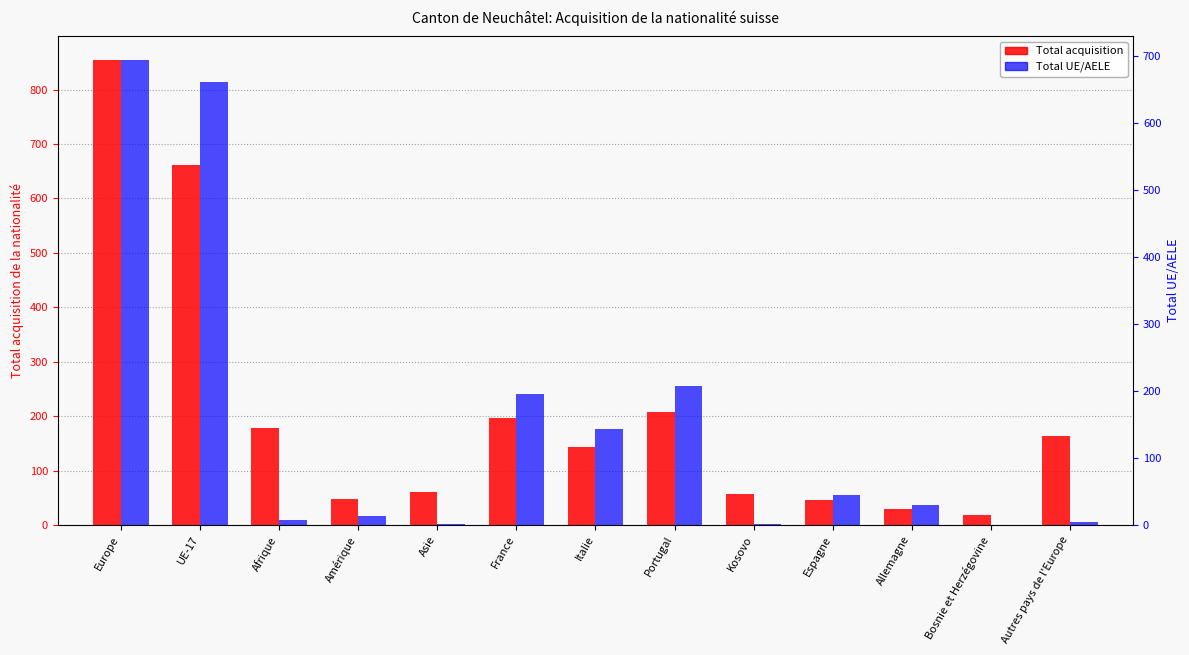

What is the sum of the Total UE/AELE values at Europe and Italie?

838